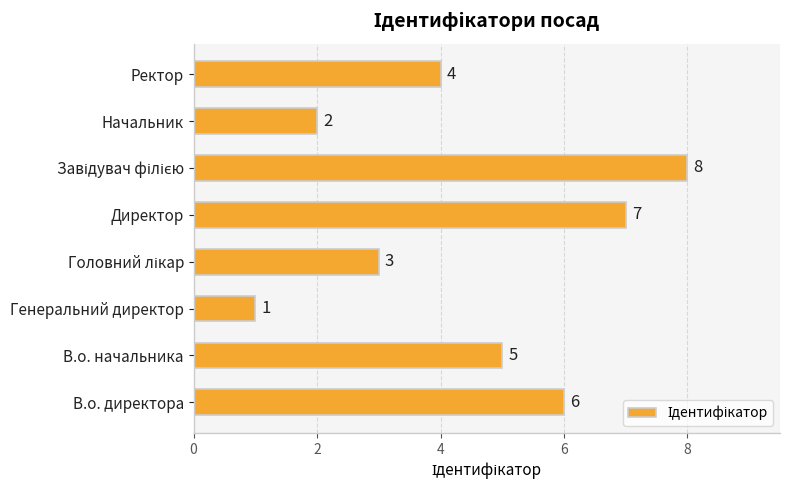

What value does the data have at В.о. начальника?

5